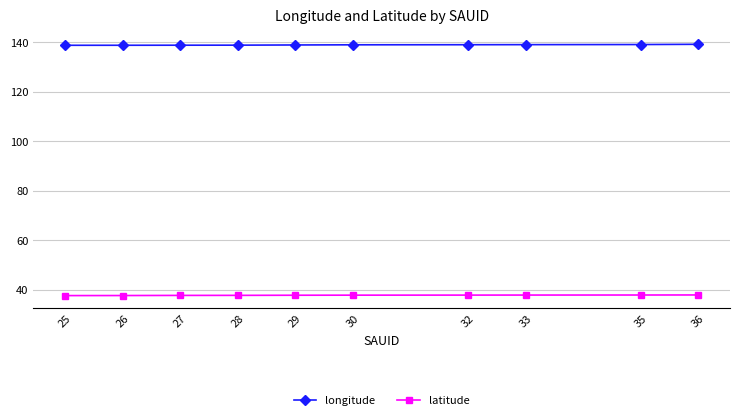

Is it true that latitude equals 63.4 at 36?

False